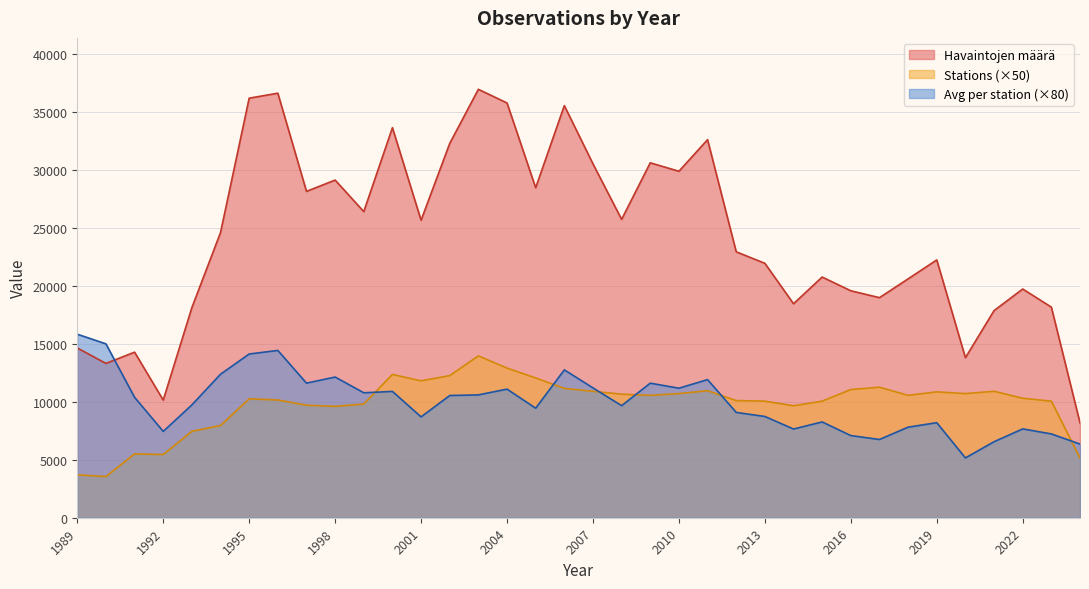

What is the smallest value displayed?

3550.0